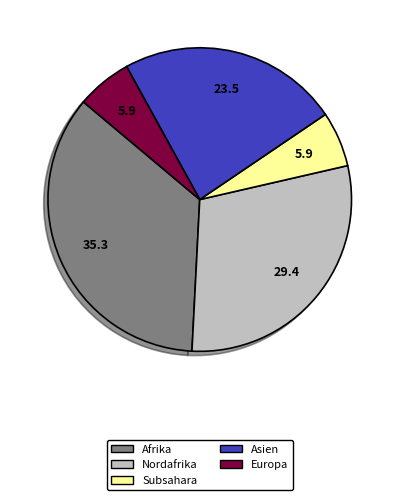

Combined, do Nordafrika and Afrika account for over 50%?

Yes